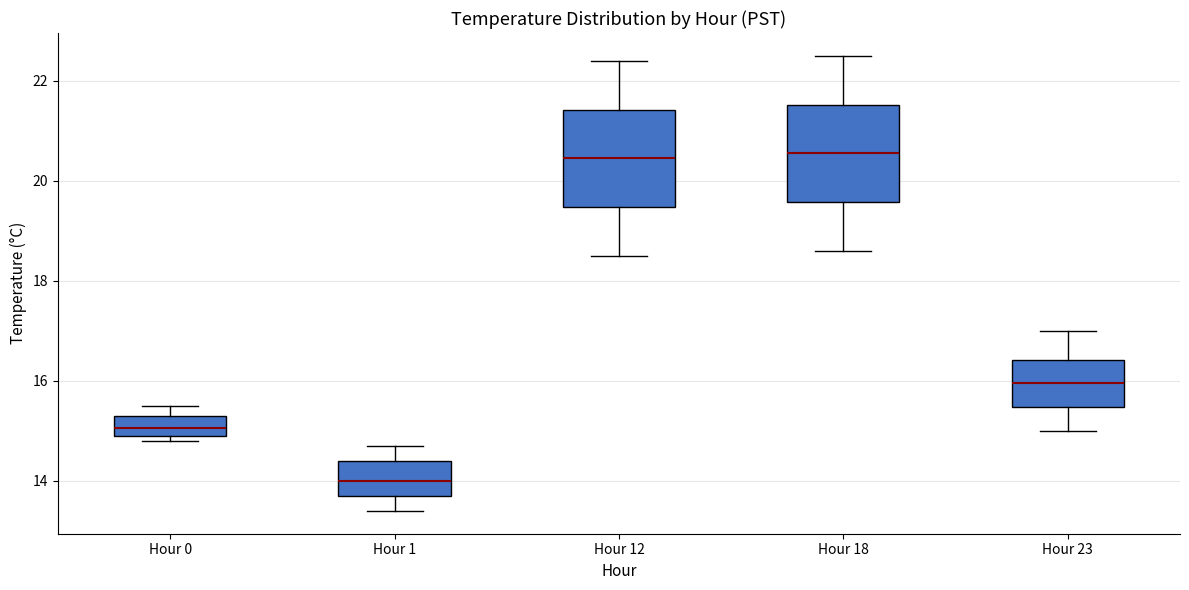

Where is the upper edge of the box for Hour 1 on the y-axis? The values are not printed on the chart, so give them approximately, as read against the axis.

14.4